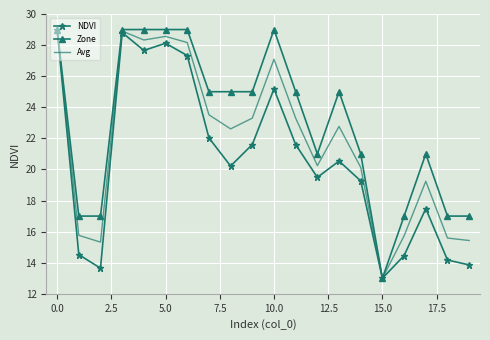

List the series in order of their overall mean, highest first.

Zone, Avg, NDVI